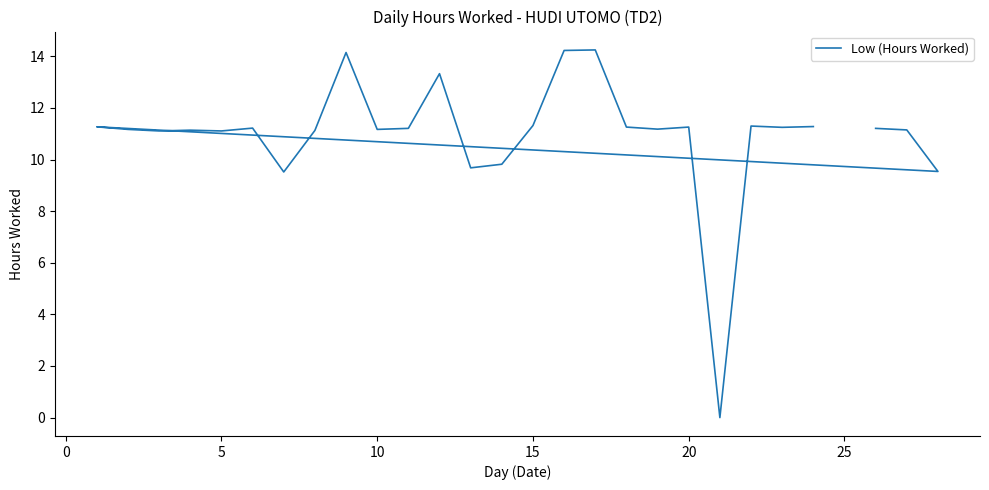

How many data points are less than 11?

5